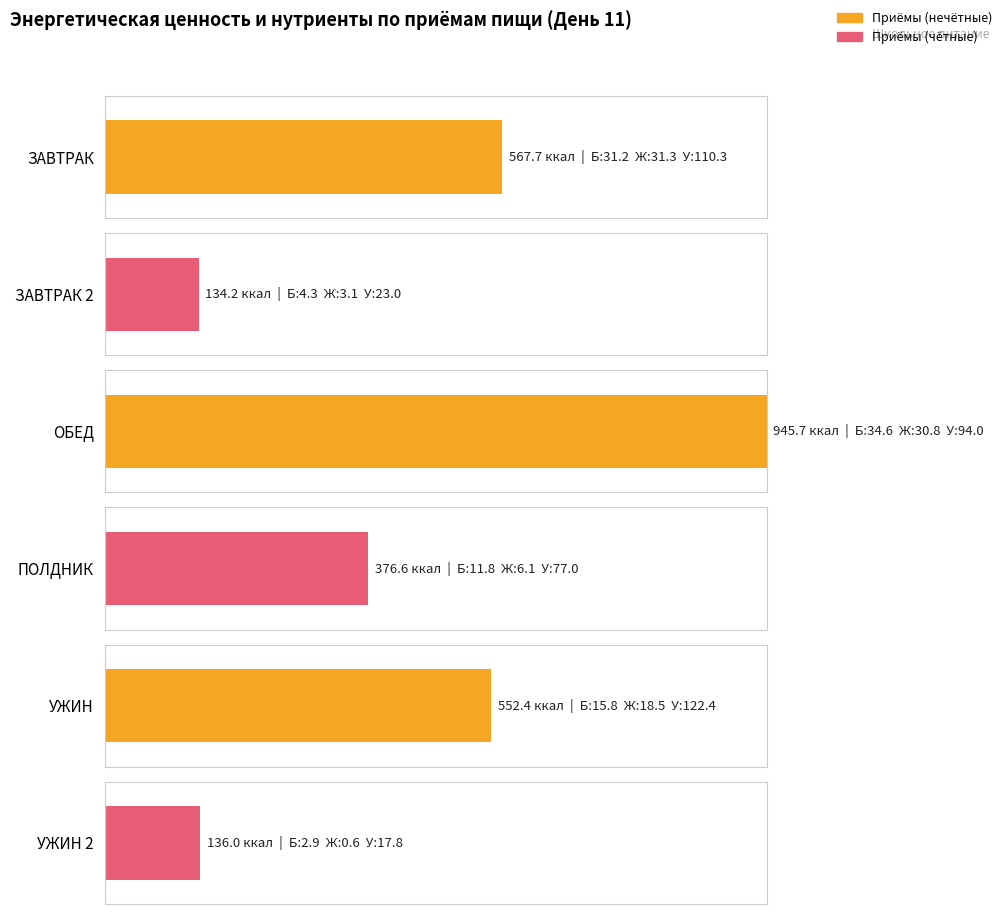

At which label does ккал reach its minimum?

ЗАВТРАК 2